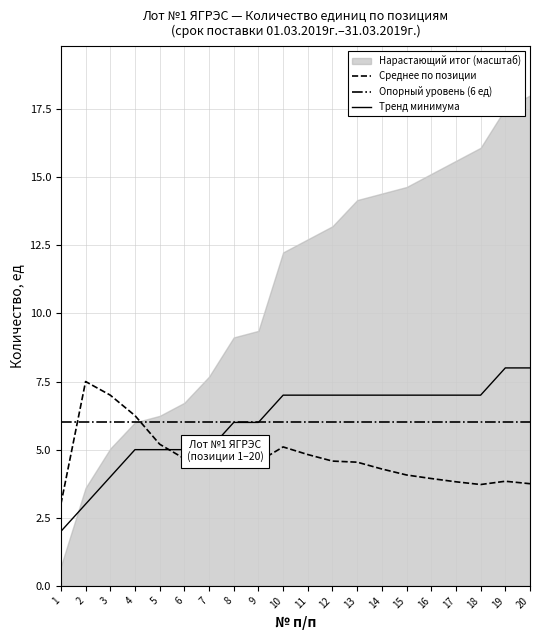

Is the value of Опорный уровень (6 ед) at 12 greater than the value of Среднее по позиции at 12?

Yes